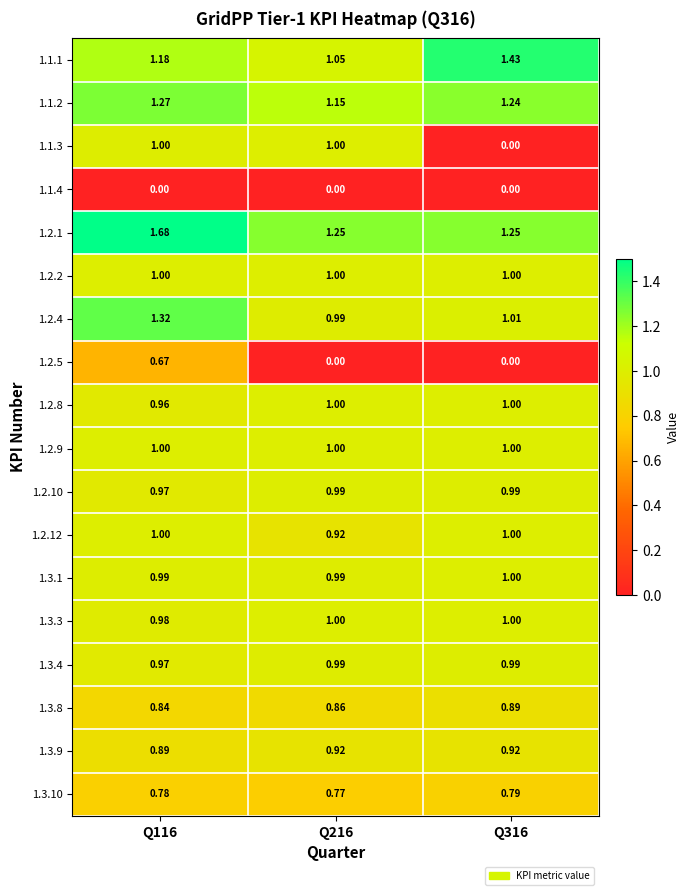

Which label corresponds to the smallest value in the chart?

Q316